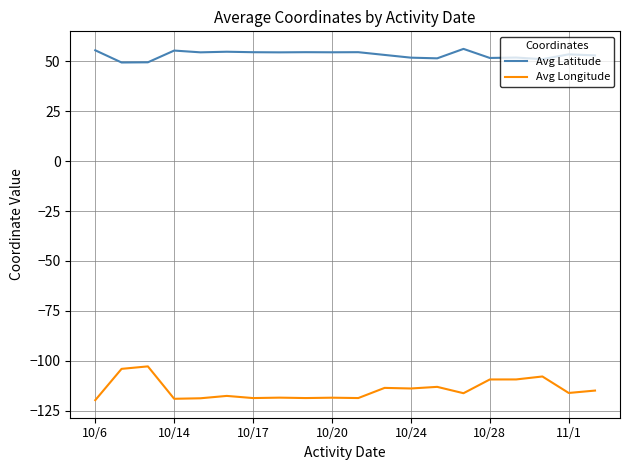

What is the difference between the maximum and minimum values in the Avg Latitude series?

6.8